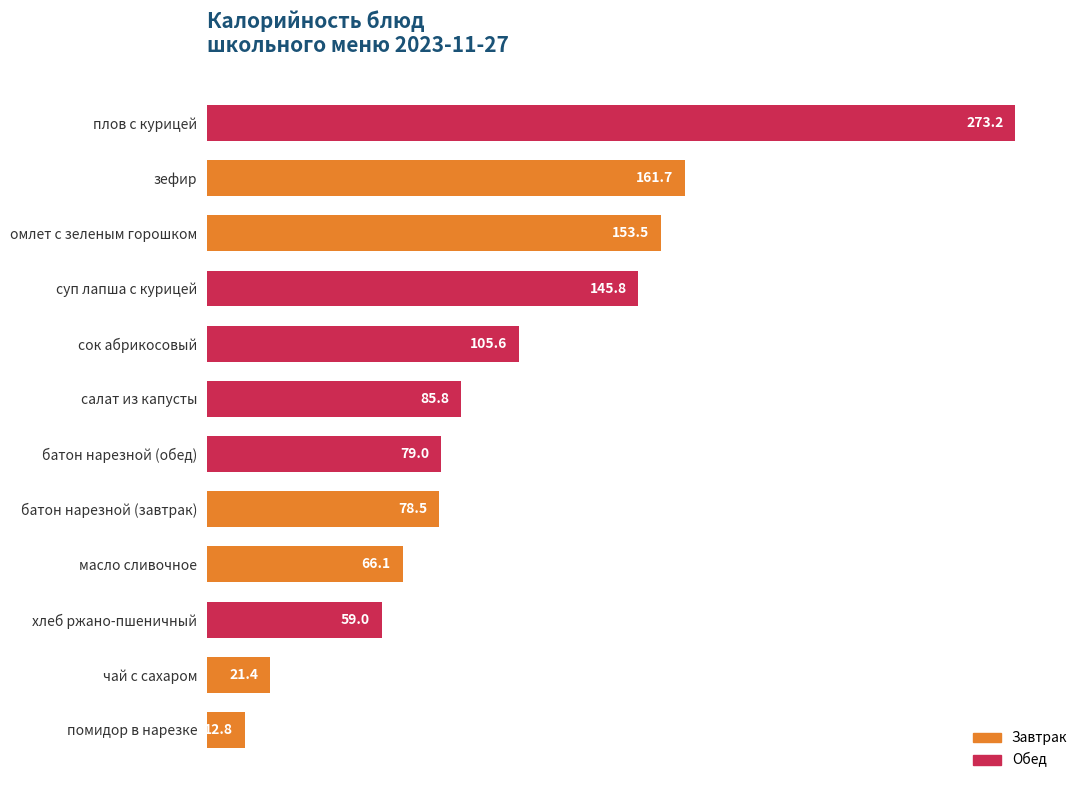

What is the value of the 2nd bar from the top?

161.7